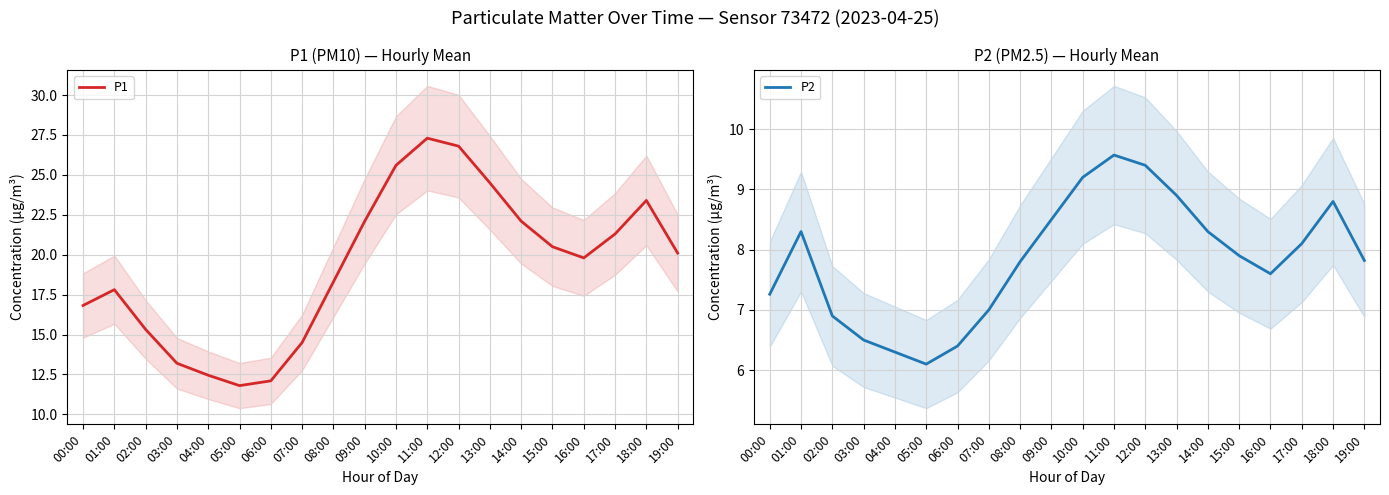

Is it true that P1 equals 12.3 at 01:00?

False